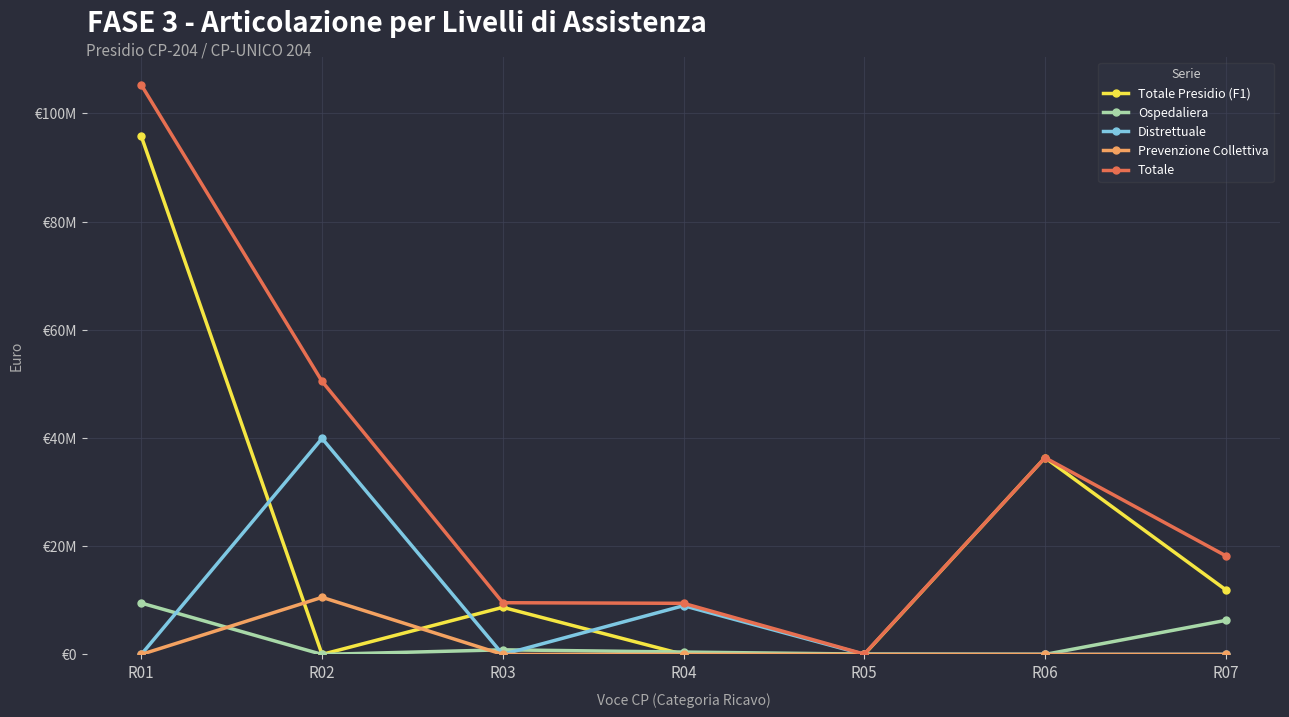

Rank the series by their maximum value, from lowest to highest.

Ospedaliera, Prevenzione Collettiva, Distrettuale, Totale Presidio (F1), Totale